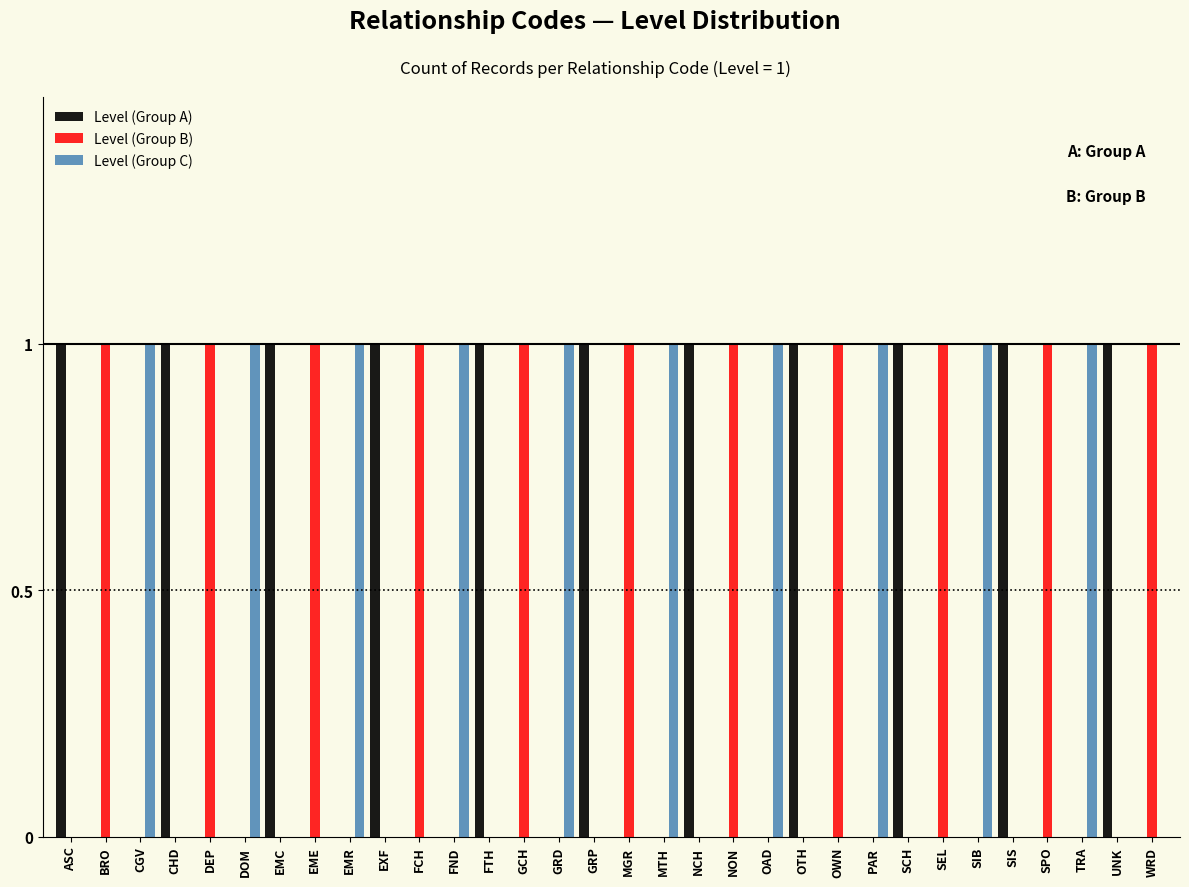

True or false: Level (Group A) has a value of 0 at FCH.

True